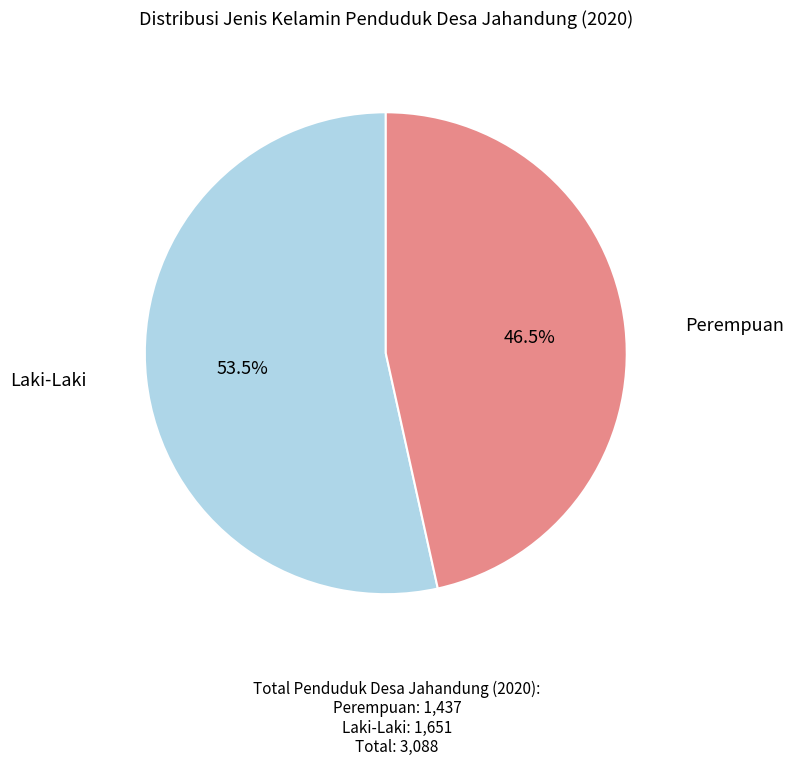

Does Laki-Laki account for over 50% of the chart?

Yes